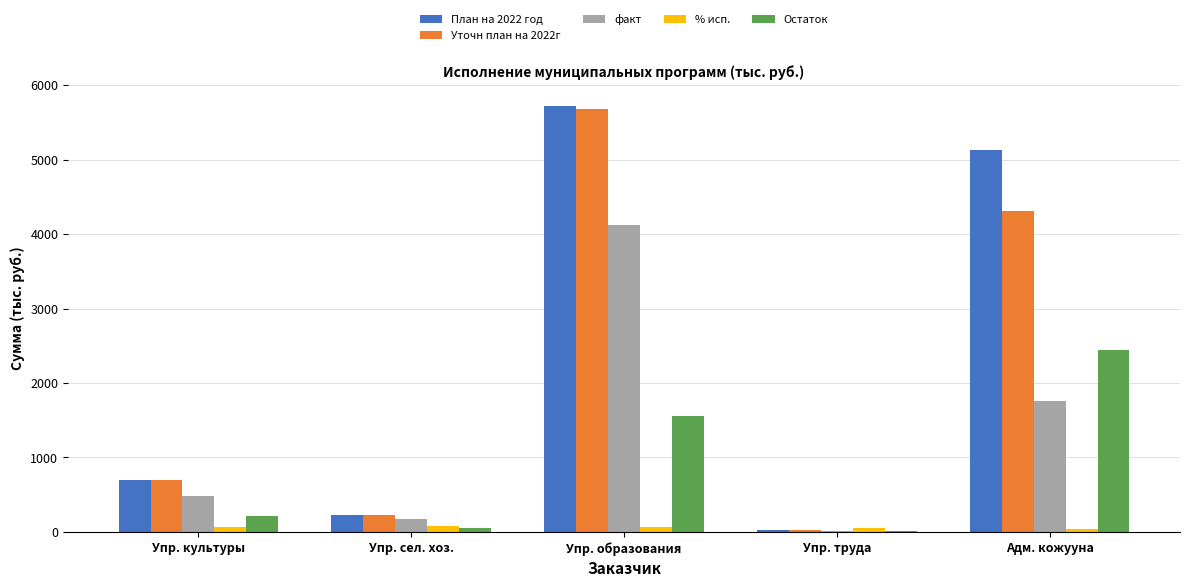

The % исп. series shows 40.9 at Адм. кожууна. True or false?

True